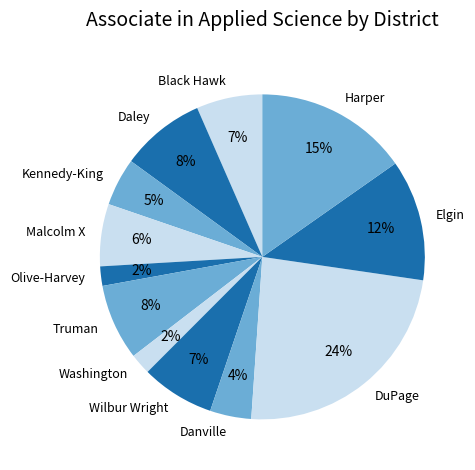

How many segments does this pie chart have?

12